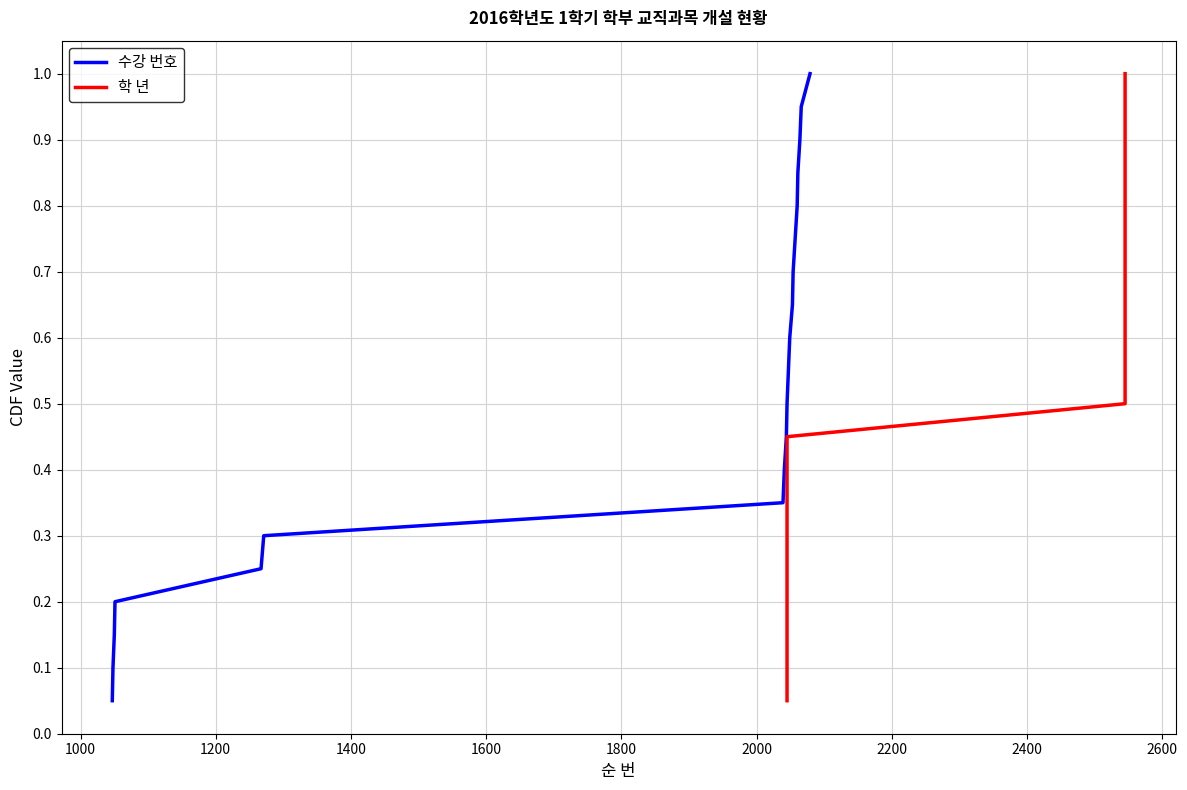

What are all the series names shown in the legend?

수강 번호, 학 년